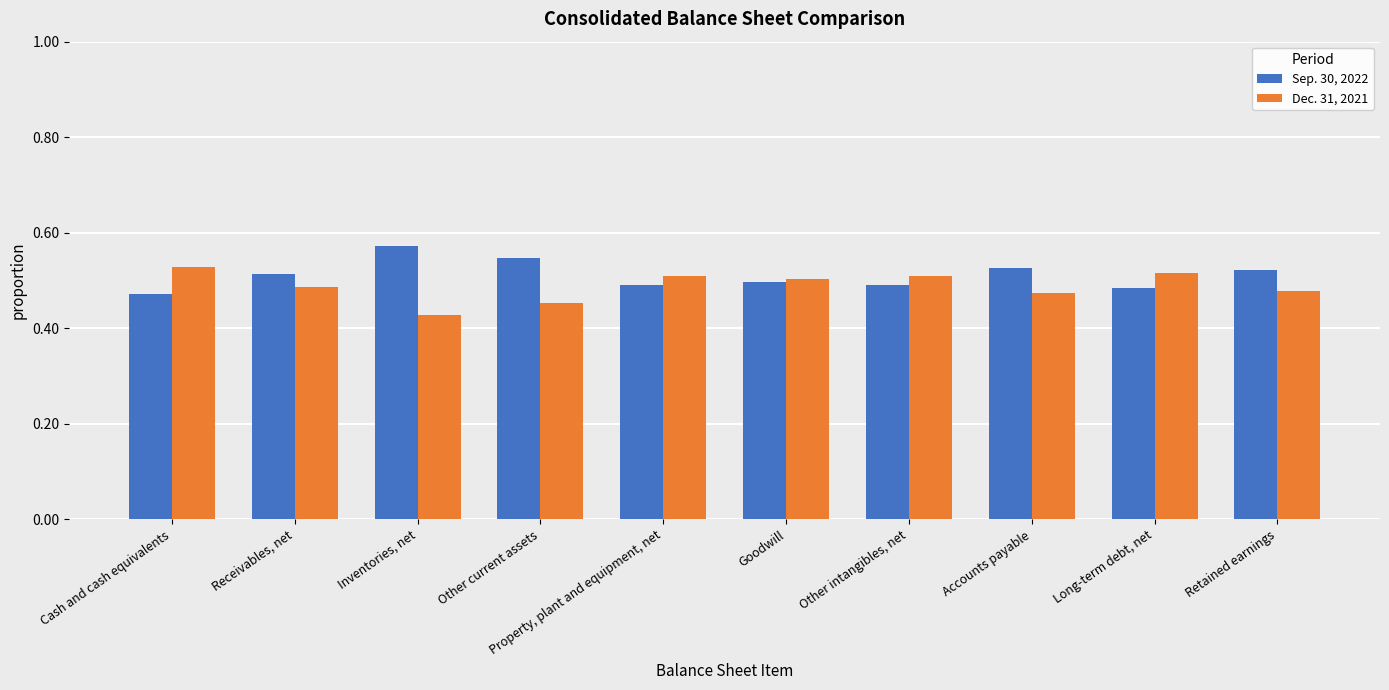

List the series in order of their peak value, lowest first.

Dec. 31, 2021, Sep. 30, 2022